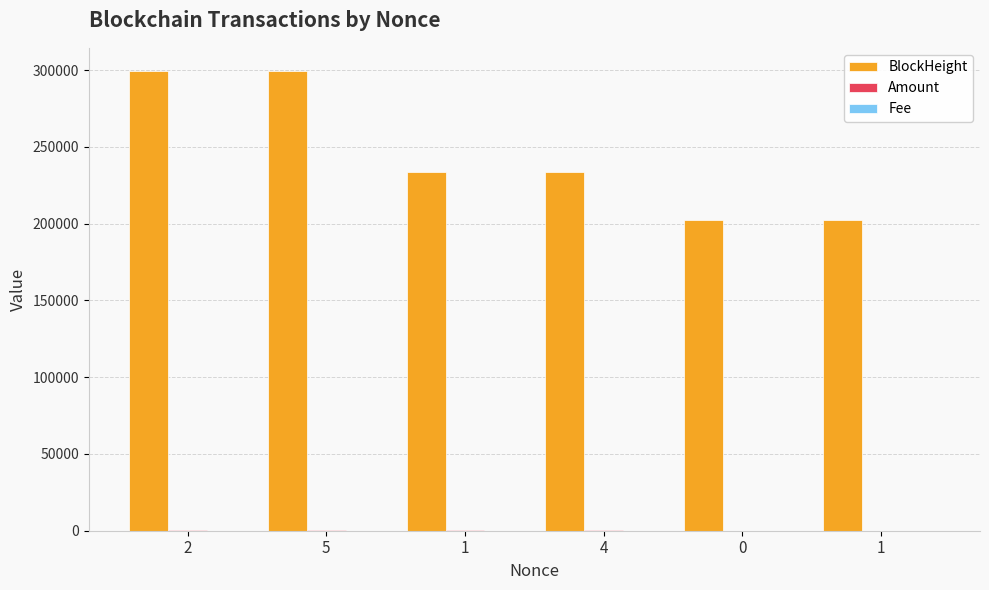

How many categories are shown in the chart?

6